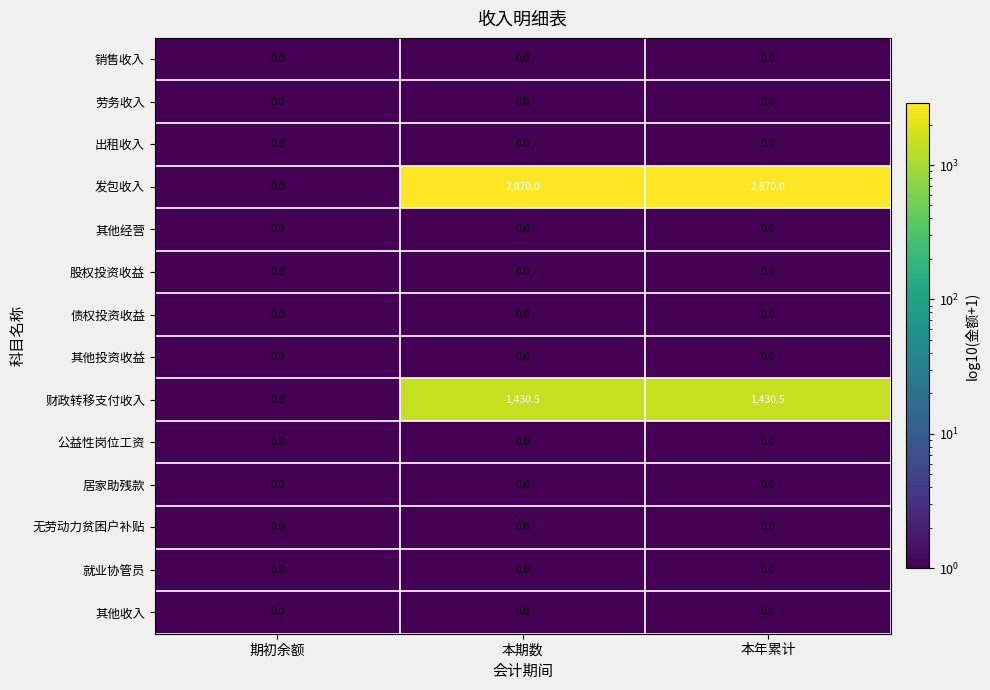

True or false: 发包收入 has a value of 977.3 at 本年累计.

False